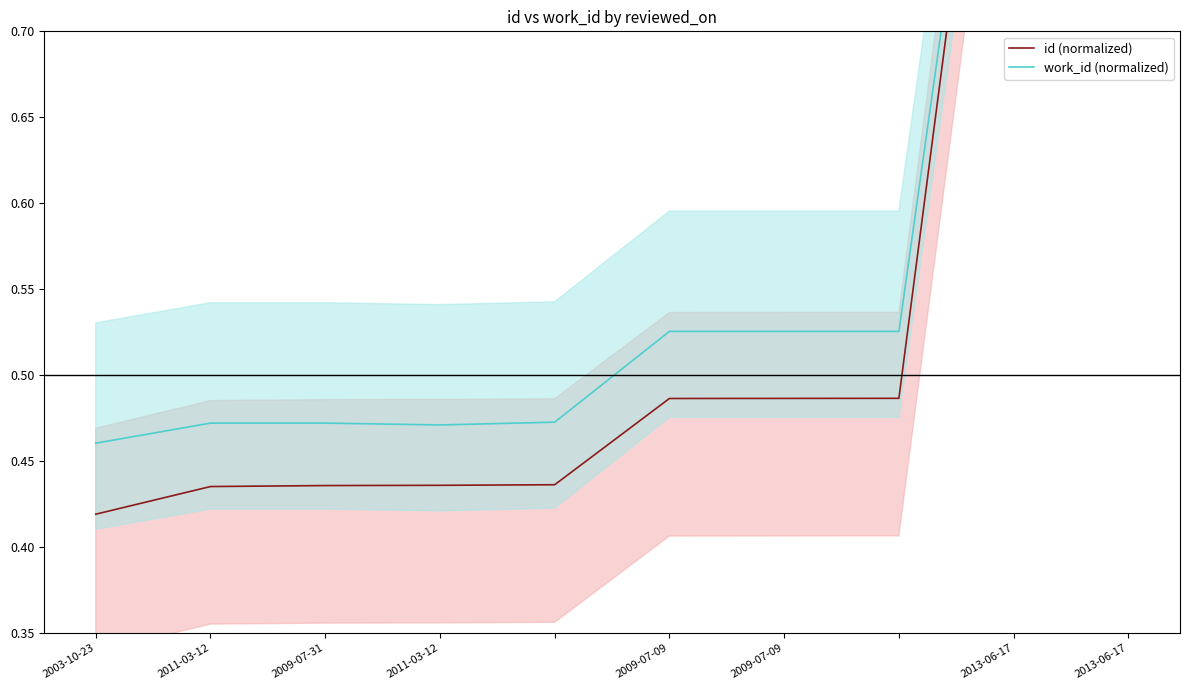

Which series changed the most between 2011-03-12 and 2009-07-31?

id (normalized)